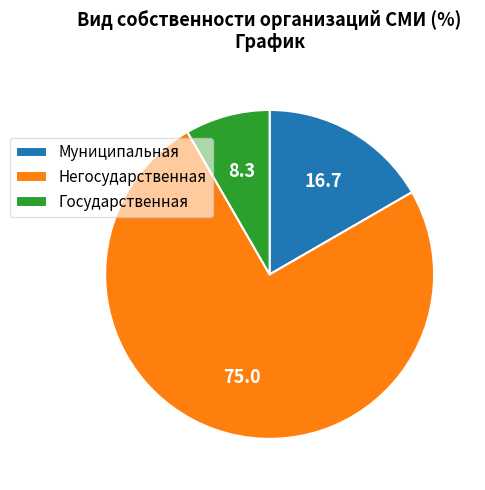

Rank the categories by value from highest to lowest.

Негосударственная, Муниципальная, Государственная